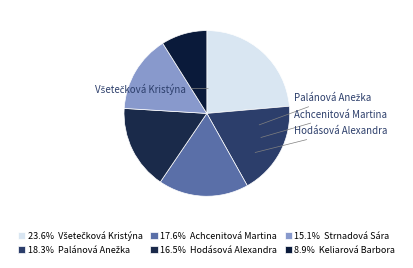

How many segments does this pie chart have?

6